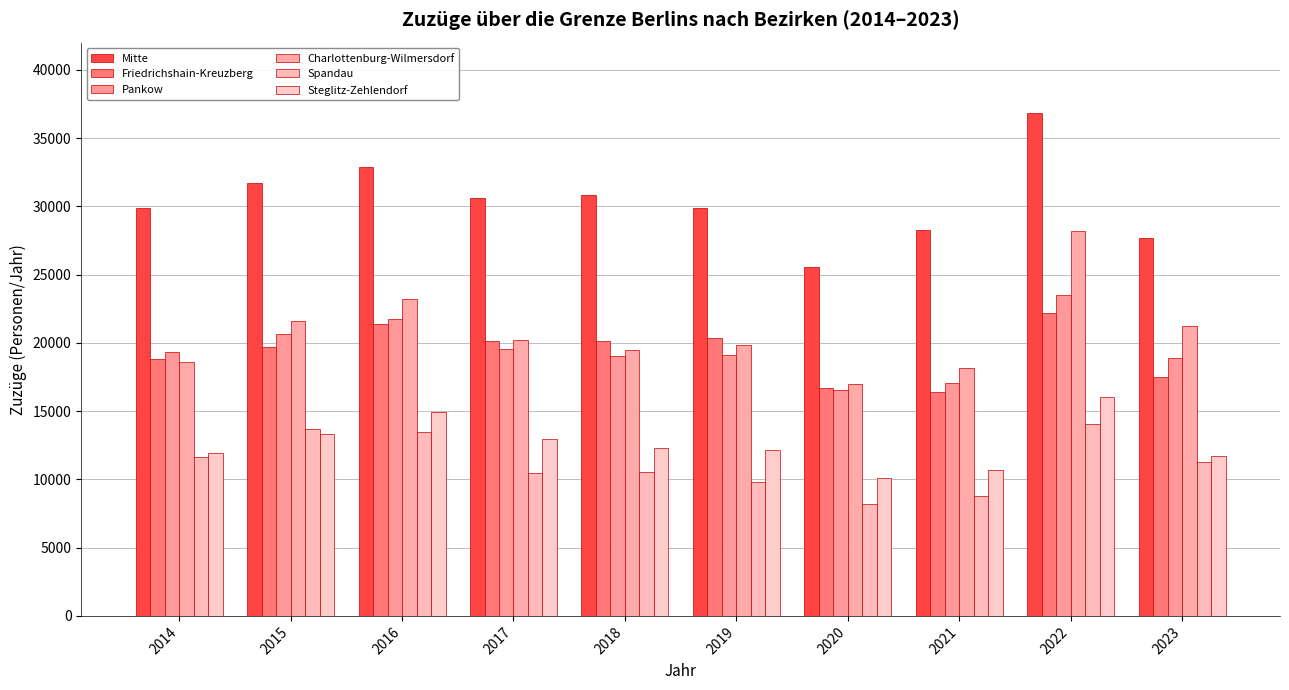

Reading left to right, transcribe all the data shown in this chart.

Mitte: 29860	31720	32888	30615	30815	29886	25560	28292	36870	27679
Friedrichshain-Kreuzberg: 18813	19698	21354	20142	20156	20357	16694	16400	22202	17507
Pankow: 19316	20655	21727	19537	19006	19124	16536	17095	23480	18909
Charlottenburg-Wilmersdorf: 18616	21623	23194	20202	19451	19813	17003	18181	28183	21228
Spandau: 11624	13729	13501	10493	10516	9792	8187	8751	14041	11285
Steglitz-Zehlendorf: 11931	13294	14946	12983	12305	12168	10113	10705	16046	11711